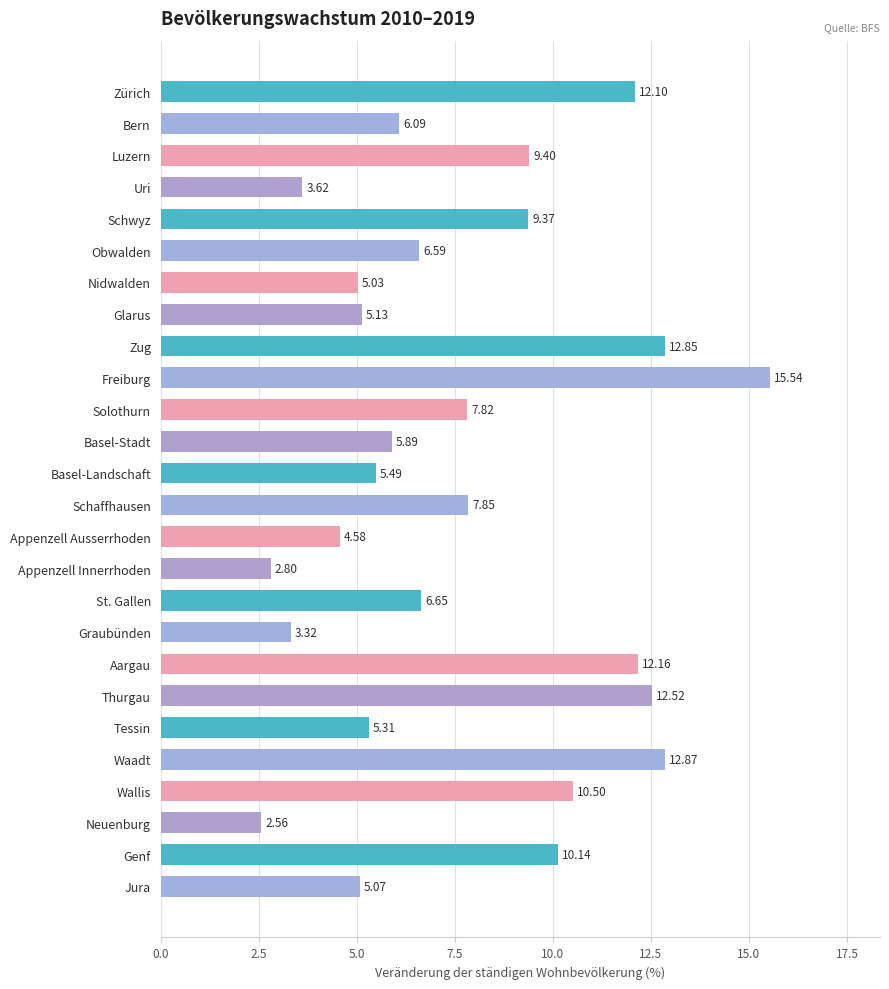

Where is the data nearest to the value 9?

Schwyz